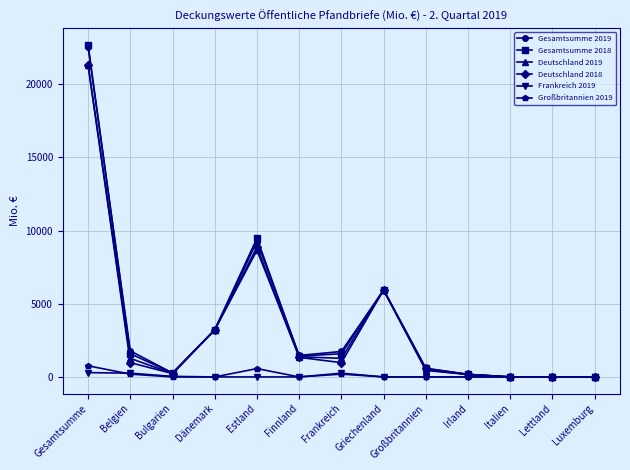

Count the number of data series in this chart.

6